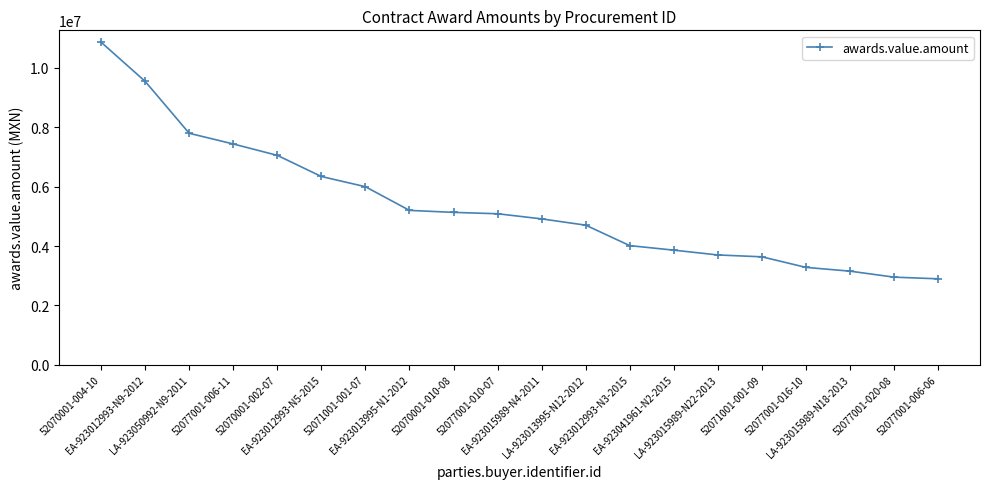

How many values are below 5086752?

10